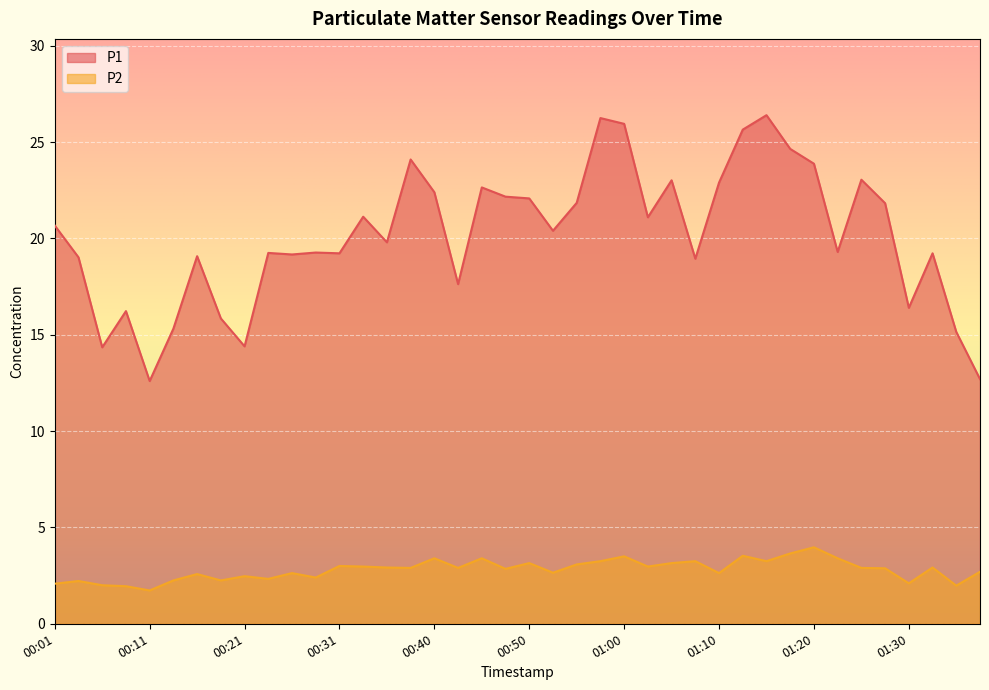

What is the approximate value of P1 at 01:05?

23.0